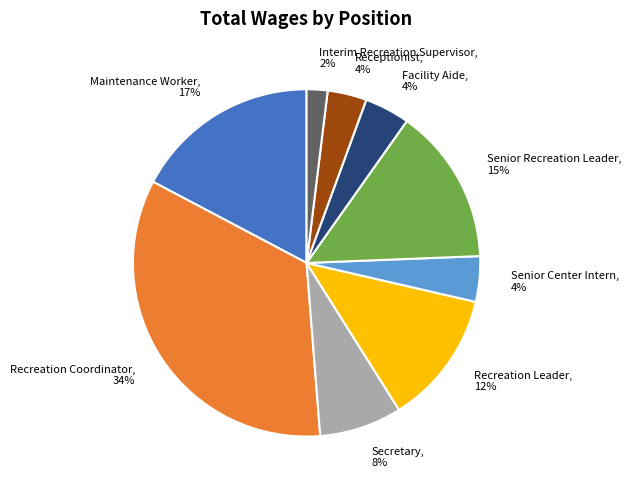

What percentage is the Receptionist slice, to the nearest percent?

4%